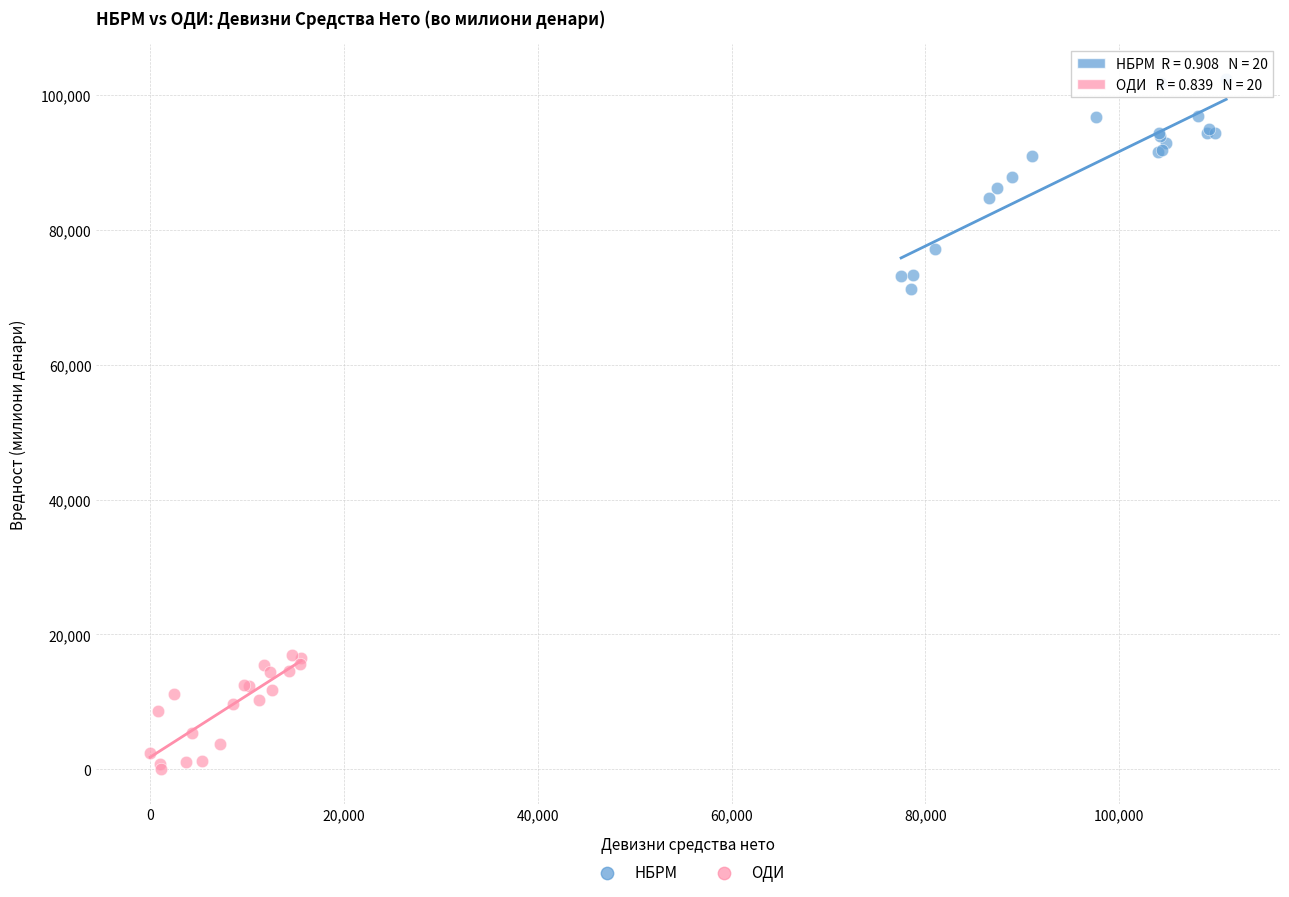

Which series has the widest spread of Y values?

НБРМ